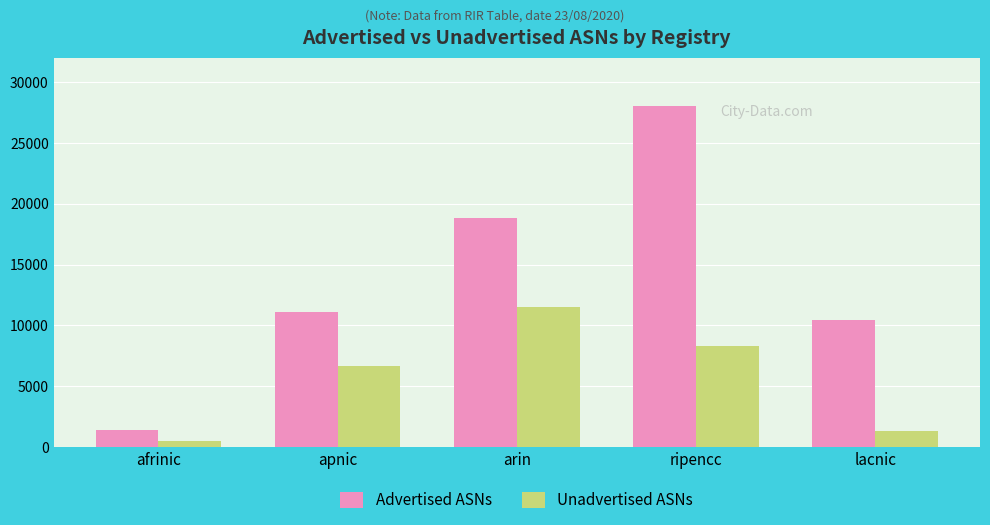

What is the label of the 4th bar from the left?

ripencc